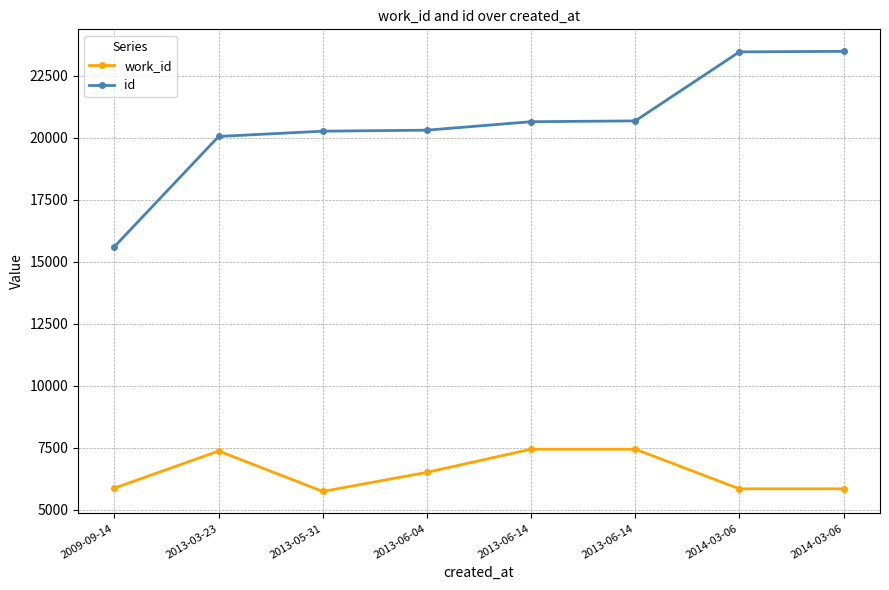

Rank the series by their average value, from highest to lowest.

id, work_id